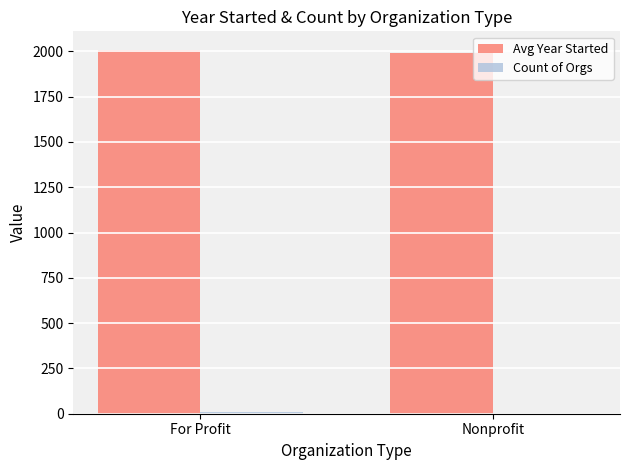

How many groups of bars are there?

2